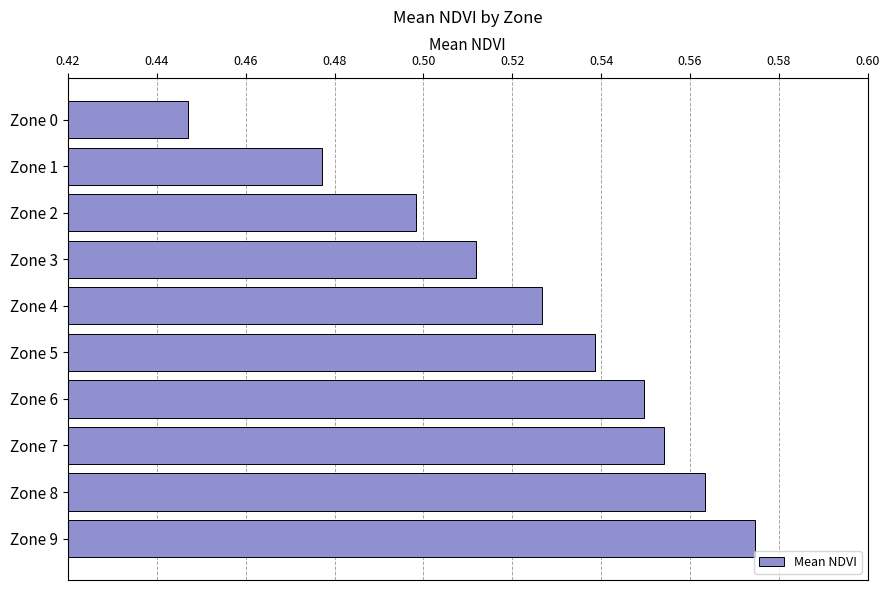

At which category does the chart reach its peak across all series?

Zone 9